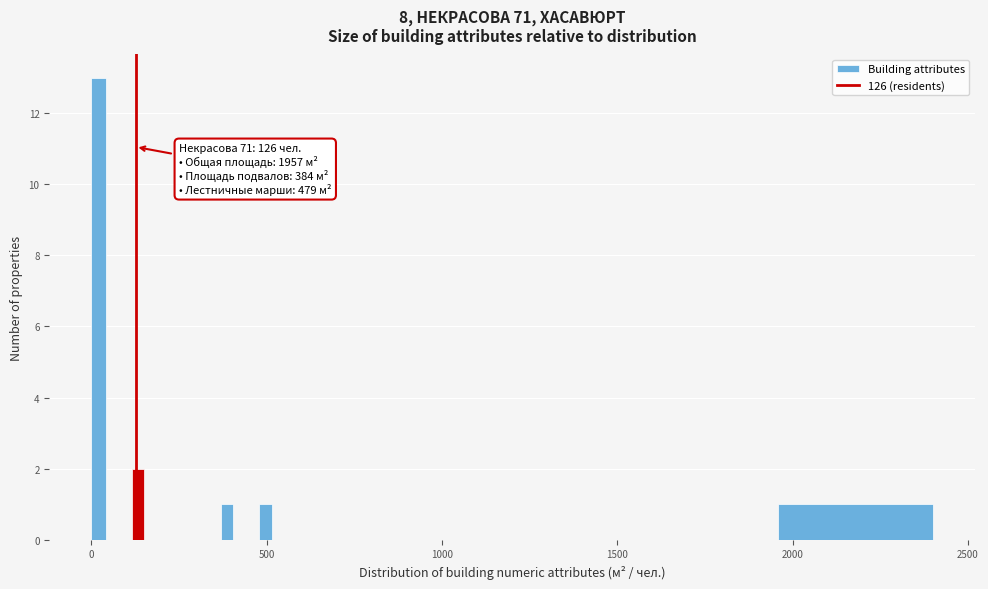

Read against the x-axis, roughly where is the centre of the tallest bar?

0